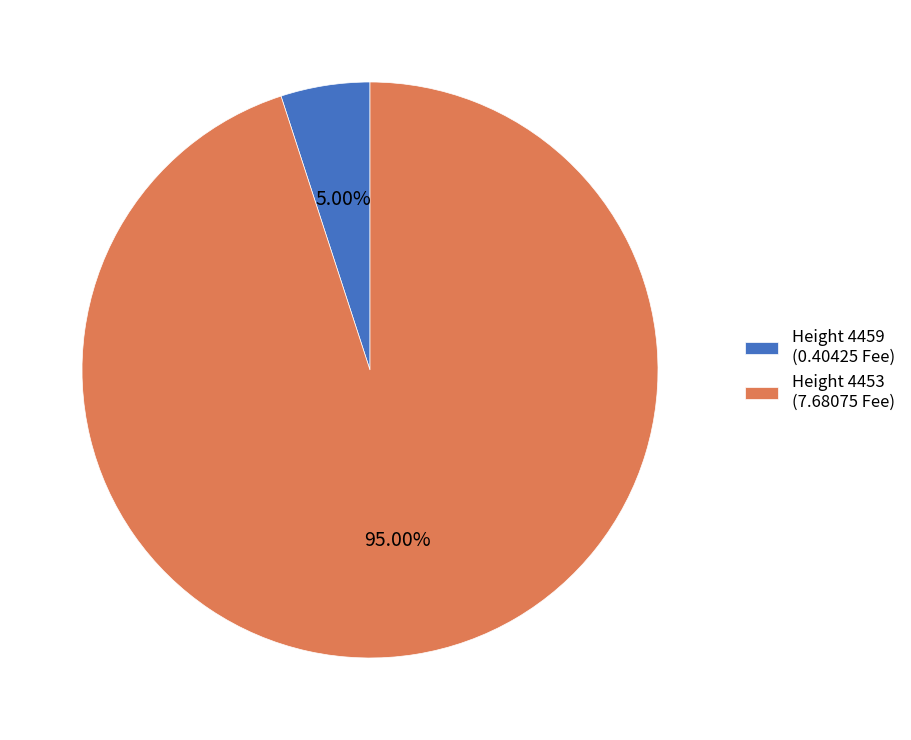

Does any single category account for the majority?

Yes